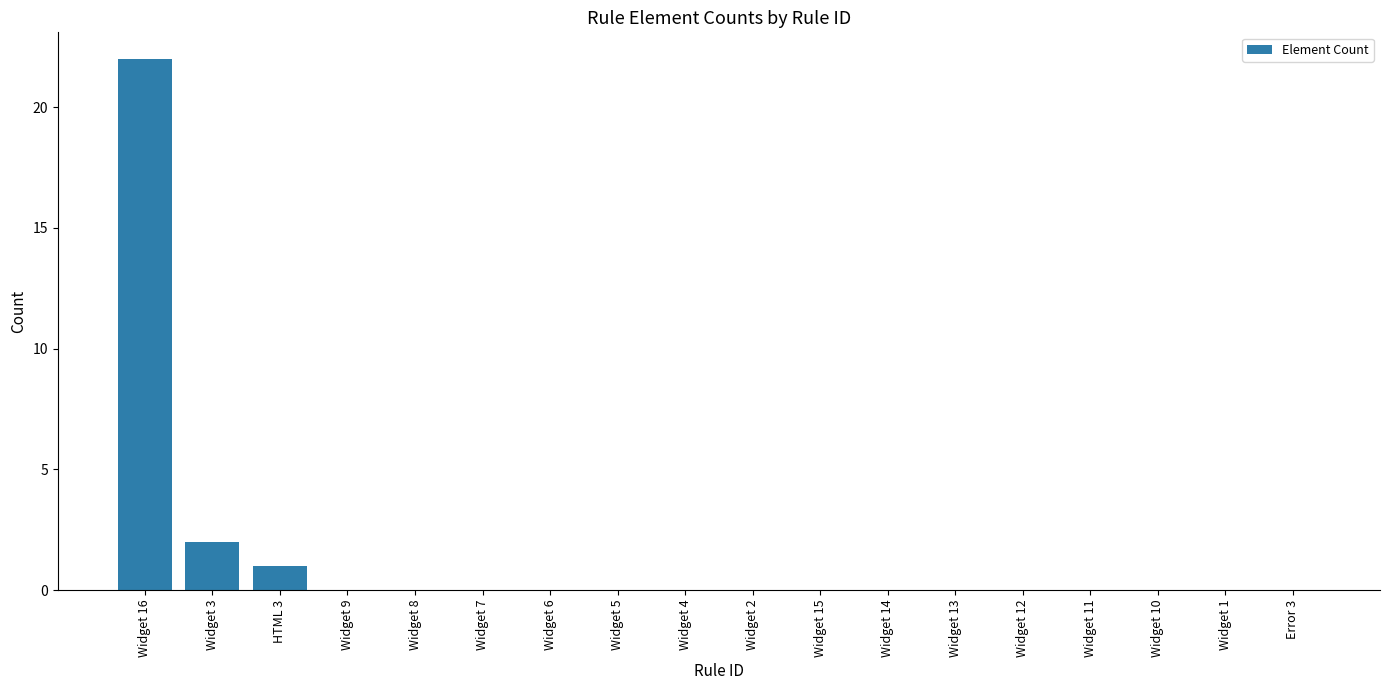

Is it true that the value at Widget 5 is 13?

False